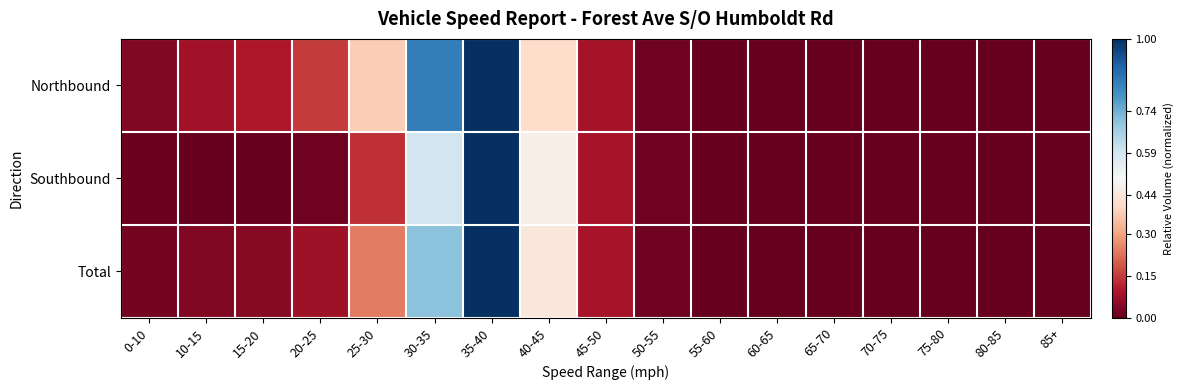

At which category is the sum across all series the highest?

35-40